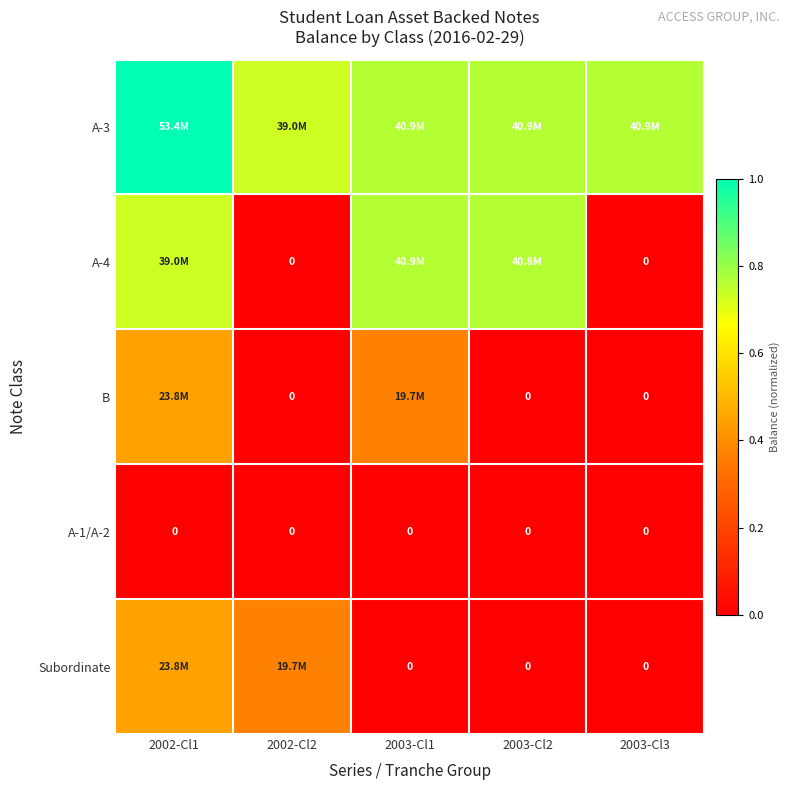

Which series changed the most between 2002-Cl1 and 2002-Cl2?

A-4